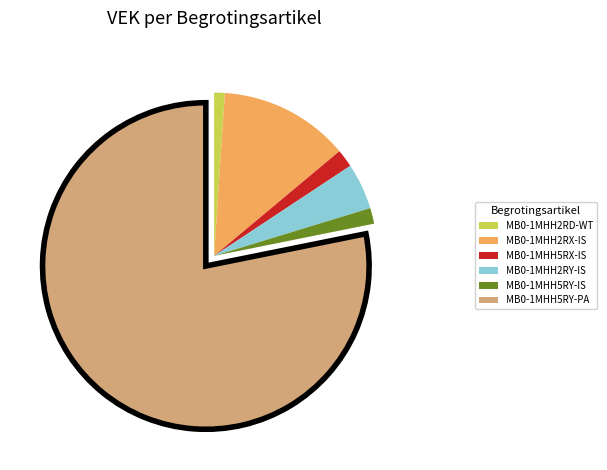

Is the sum of MB0-1MHH5RY-PA and MB0-1MHH2RX-IS greater than half?

Yes